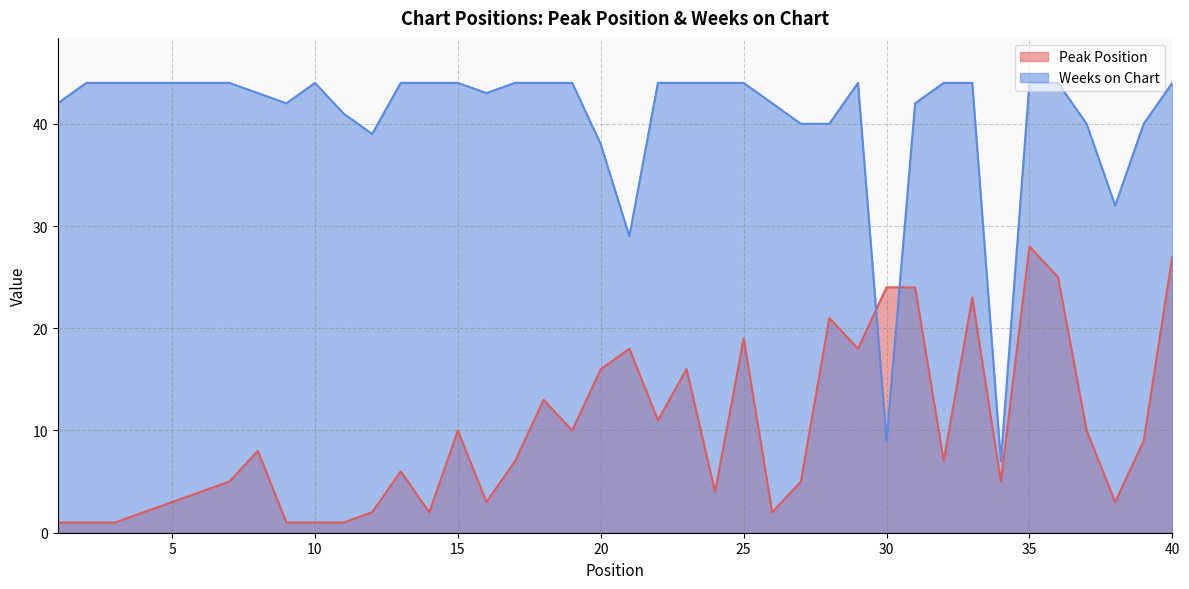

Between 37 and 13, which is larger?

37